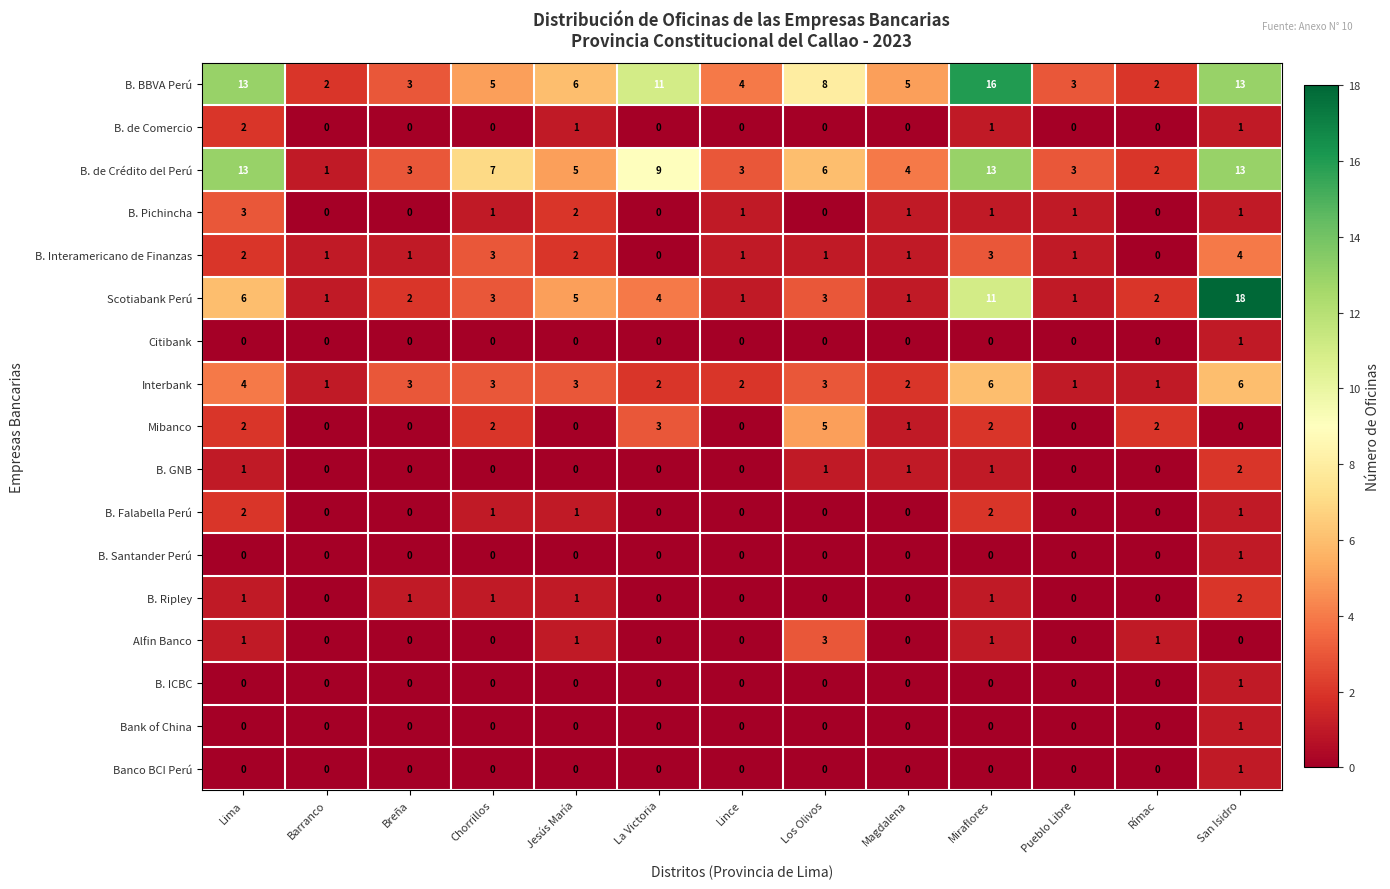

Count the number of data series in this chart.

17